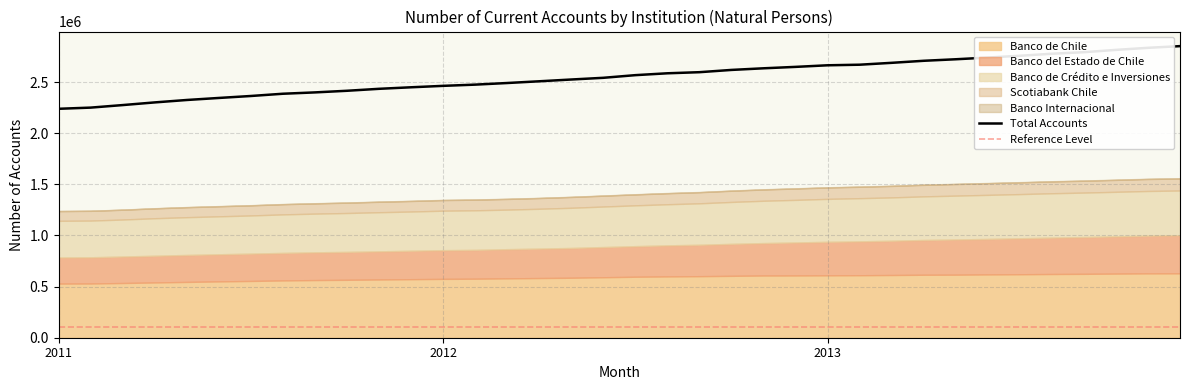

Reading left to right, what are all the values shown in this chart?

Banco de Chile: 529329	530145	535096	540386	545790	550762	555193	560188	563844	566444	569405	572399	575369	577155	580524	583614	586546	591480	596384	599373	601829	605269	608270	608611	610107	611143	613258	615803	616560	618984	620738	623152	624771	627051	629173	629543
Banco Internacional: 895	1076	1336	1521	1722	1828	1837	1830	1863	1905	2004	2074	1912	1943	2095	2007	2109	2110	2157	2211	2232	2252	2259	2266	2224	2343	2358	2415	2328	2392	2436	2440	2452	2471	2460	2430
Banco del Estado de Chile: 255697	256557	259259	261368	263674	265373	267423	269388	271401	273001	275372	278320	280910	282105	285478	288196	291354	295304	299220	304017	307290	312808	317395	322976	327976	331495	335159	340180	344290	347254	351966	356069	359829	364119	368961	372937
Scotiabank Chile: 95213	95527	95953	96676	97645	98298	98974	99668	100195	101104	102149	103049	103749	104172	104458	104848	105788	106066	106700	107790	108620	109601	110329	111110	111510	111663	112238	112764	113419	113948	114606	115442	115836	116519	117209	117726
Banco de Credito e Inversiones: 358240	358925	361579	366835	369341	371211	373088	376647	378401	380269	382646	383510	386211	386839	386796	389420	392899	396235	399191	401996	405359	409896	413839	416598	419872	422050	423789	426447	428781	430941	431944	433627	434882	435964	436990	437361
Total: 2239067	2250565	2275391	2301497	2325144	2345009	2364225	2386259	2399340	2415280	2434418	2449399	2463374	2475391	2491121	2508082	2525400	2542070	2568043	2586280	2597004	2619160	2635065	2648929	2664500	2670190	2688569	2708526	2723420	2740108	2757569	2777488	2792536	2815096	2835379	2851873